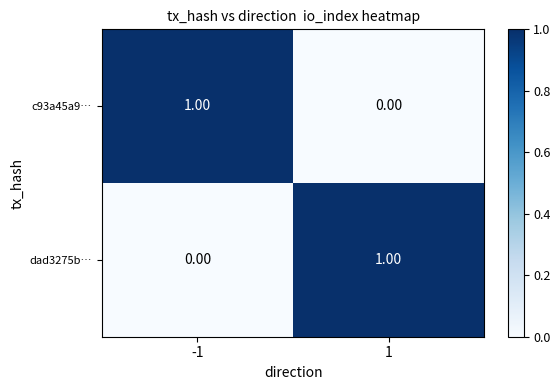

List the labels in order of dad3275b… value, largest first.

1, -1